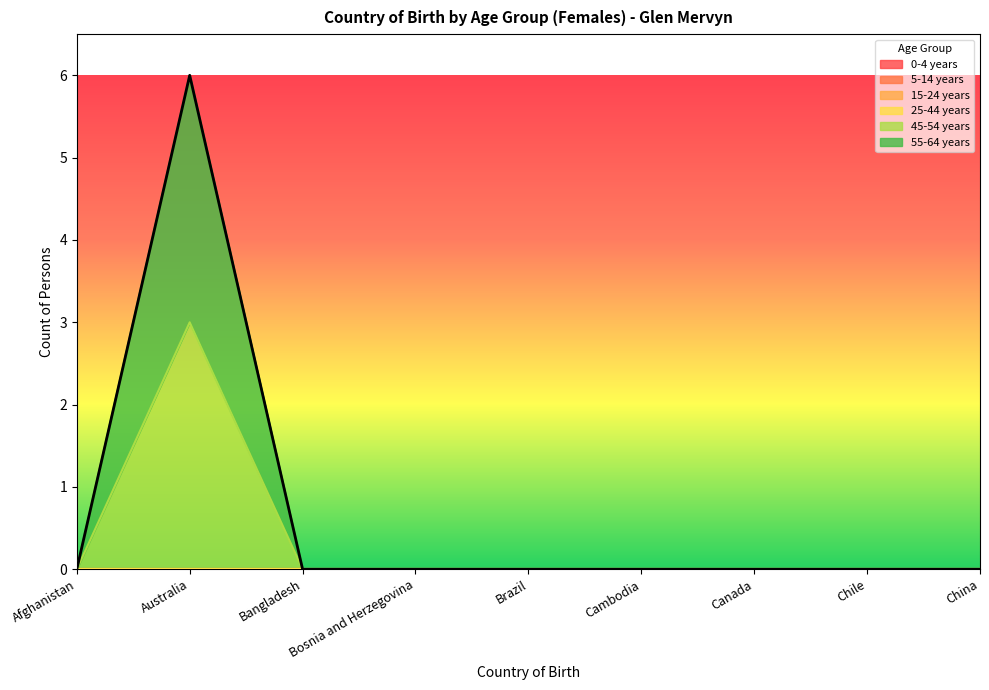

At which category is the sum across all series the highest?

Australia